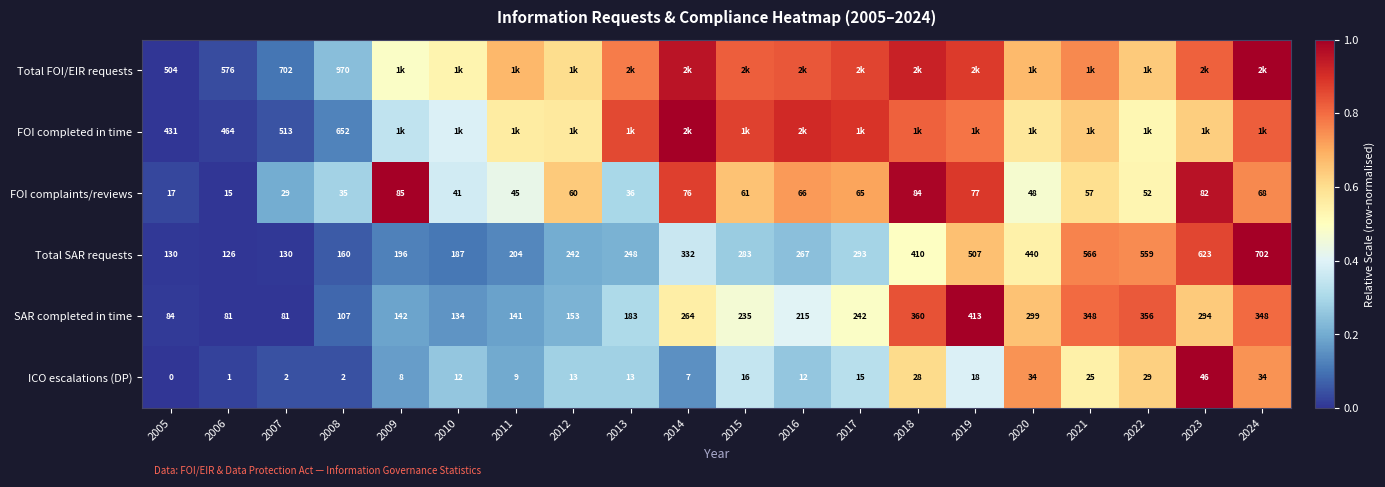

At how many categories does at least one series exceed 0?

20